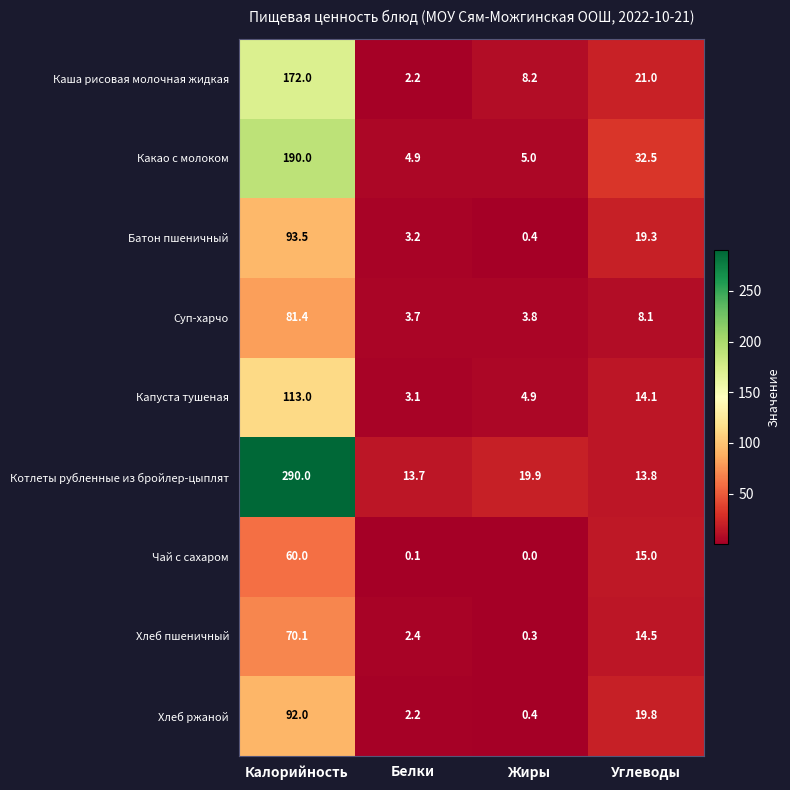

Which category has the highest value in the Котлеты рубленные из бройлер-цыплят series?

Калорийность